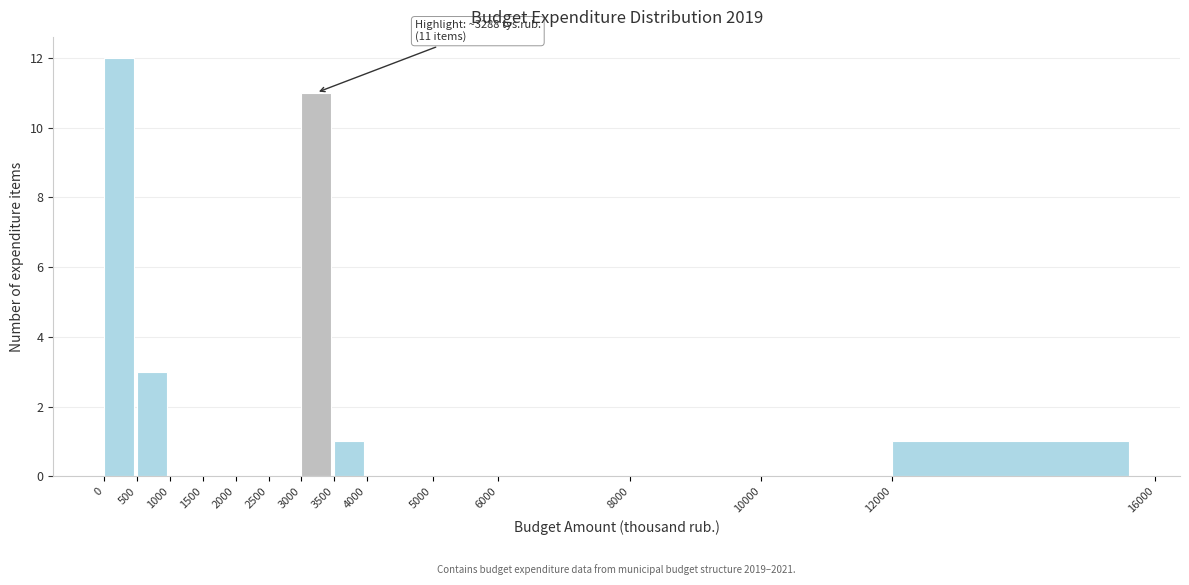

Which range on the x-axis has the tallest bar?

0 to 500